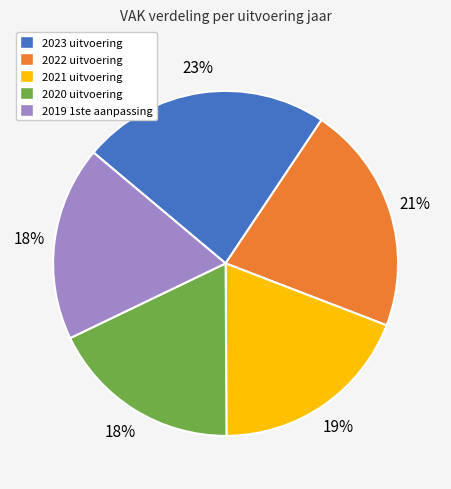

Combined, do 2019 1ste aanpassing and 2021 uitvoering account for over 50%?

No